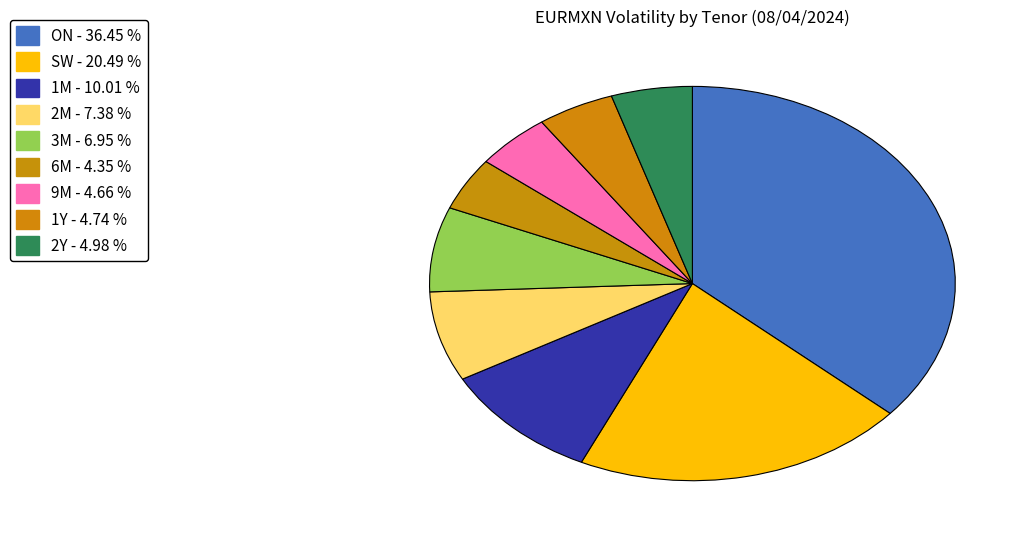

What percentage do 9M and ON together represent?

41.1%